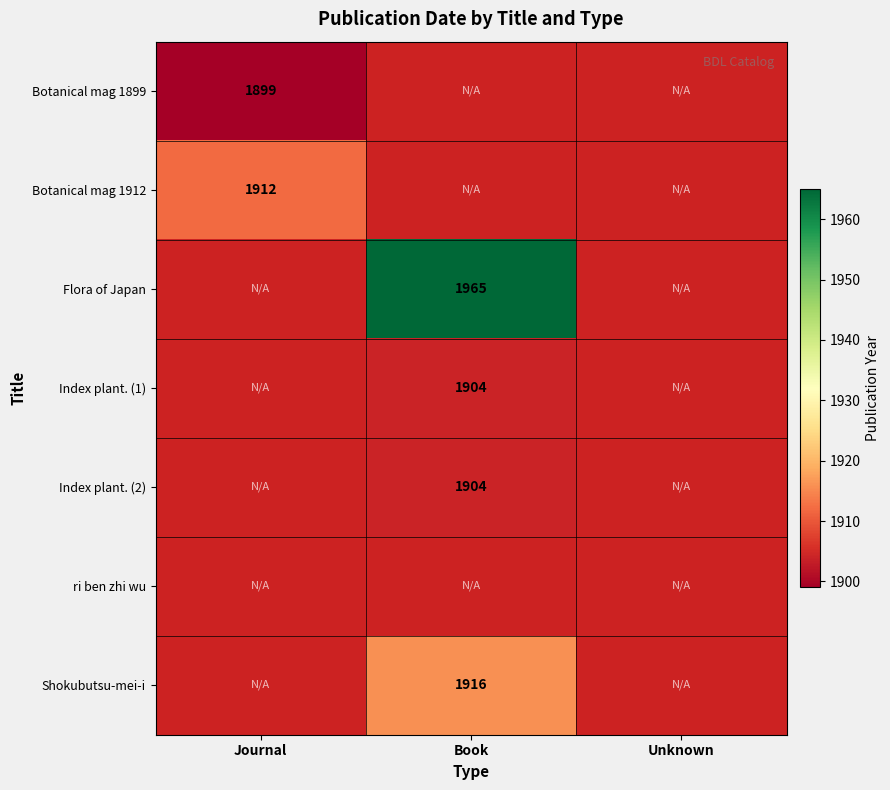

True or false: Botanical mag 1899 has a value of 1899 at Journal.

True